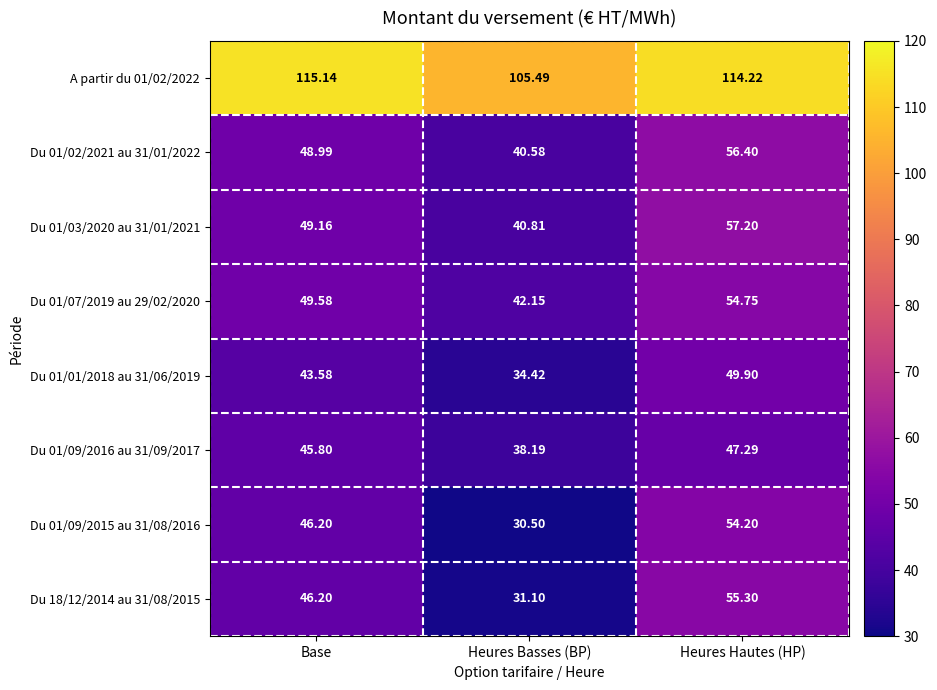

Rank the categories by Du 01/03/2020 au 31/01/2021 value from lowest to highest.

Heures Basses (BP), Base, Heures Hautes (HP)